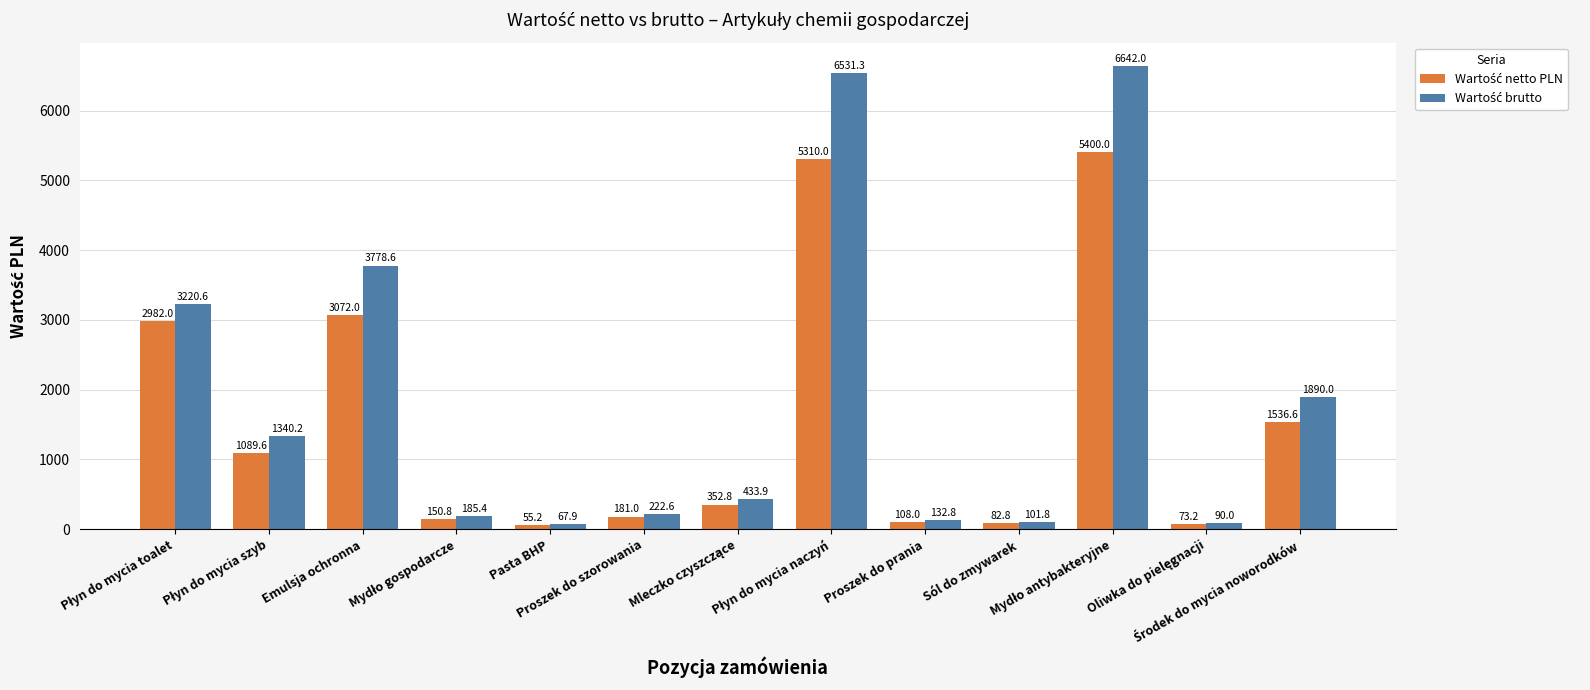

What is the greatest value displayed?

6642.0